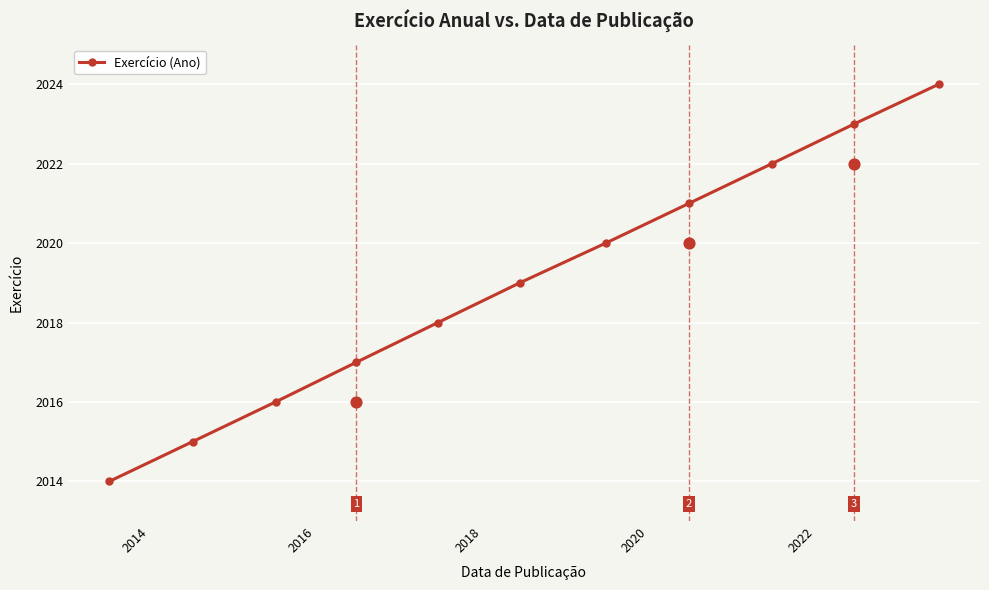

True or false: Exercício (Ano) has more than 0 interior local peaks.

False